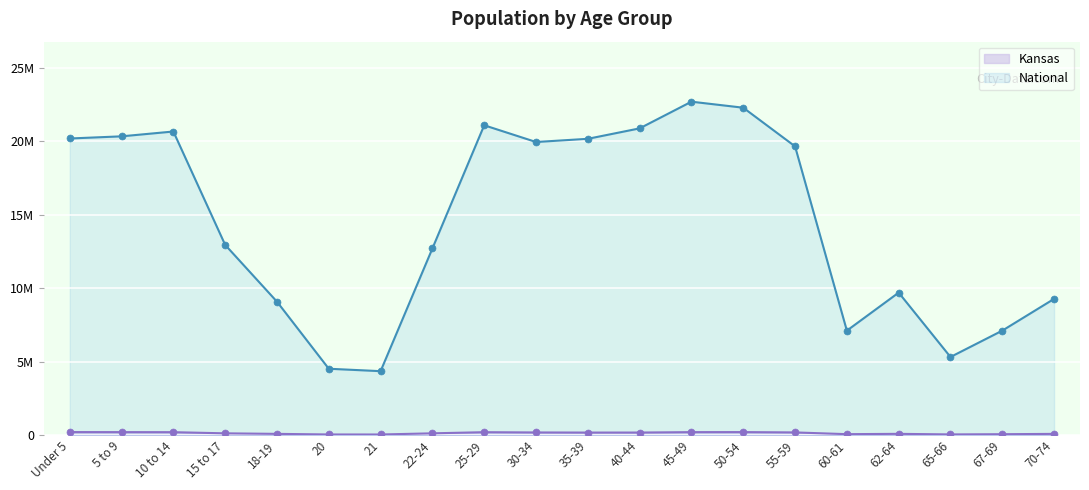

Reading left to right, list all the values displayed in this chart.

Kansas: Under 5=205492	5 to 9=202447	10 to 14=198884	15 to 17=120116	18-19=83705	20=42758	21=40931	22-24=120765	25-29=197783	30-34=179937	35-39=172388	40-44=174285	45-49=201830	50-54=204434	55-59=182512	60-61=63661	62-64=85074	65-66=46574	67-69=61181	70-74=82634
National: Under 5=20201362	5 to 9=20348657	10 to 14=20677194	15 to 17=12954254	18-19=9086089	20=4519129	21=4354294	22-24=12712576	25-29=21101849	30-34=19962099	35-39=20179642	40-44=20890964	45-49=22708591	50-54=22298125	55-59=19664805	60-61=7113727	62-64=9704197	65-66=5319902	67-69=7115361	70-74=9278166